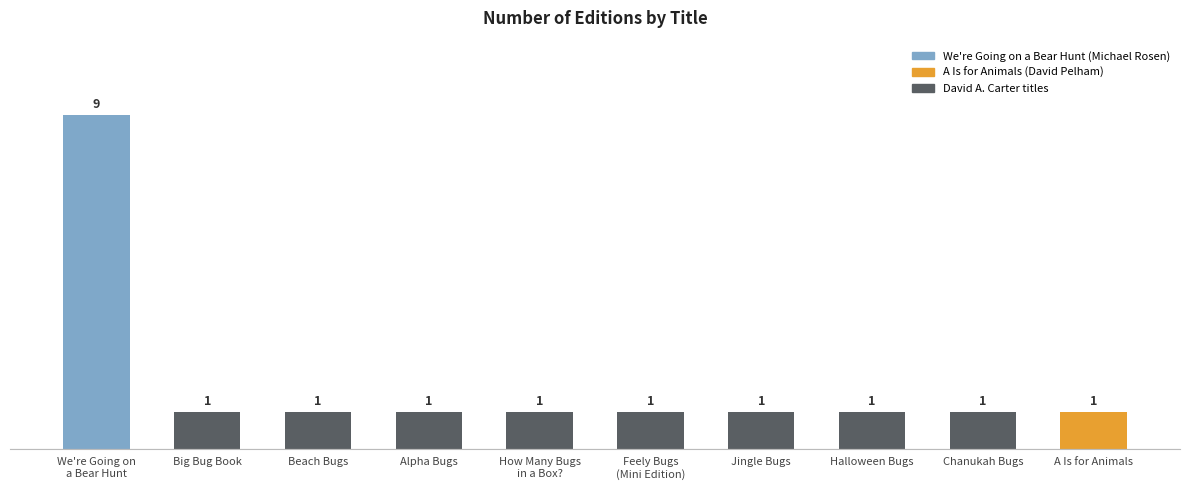

What is the maximum value shown in the chart?

9